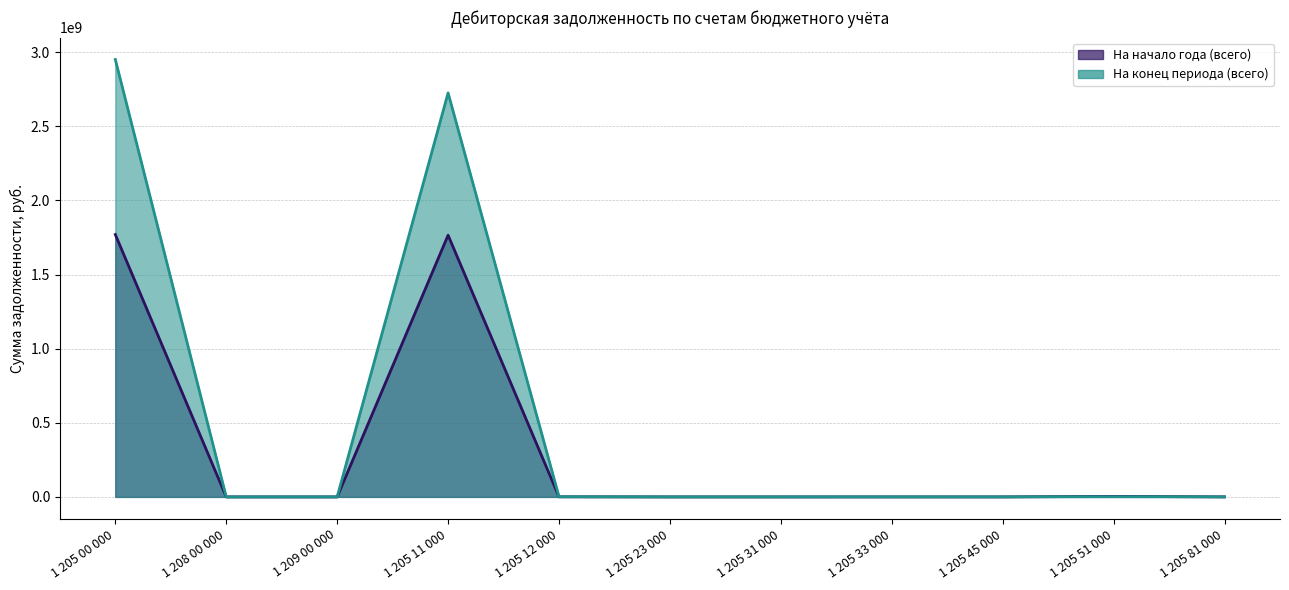

List the labels in order of На начало года (всего) value, largest first.

1 205 00 000, 1 205 11 000, 1 205 51 000, 1 205 12 000, 1 205 81 000, 1 205 45 000, 1 205 33 000, 1 205 23 000, 1 209 00 000, 1 205 31 000, 1 208 00 000